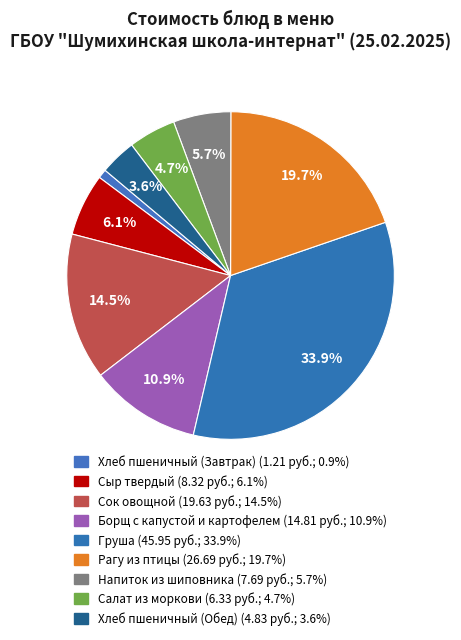

The Напиток из шиповника slice represents 6% of the pie. True or false?

True